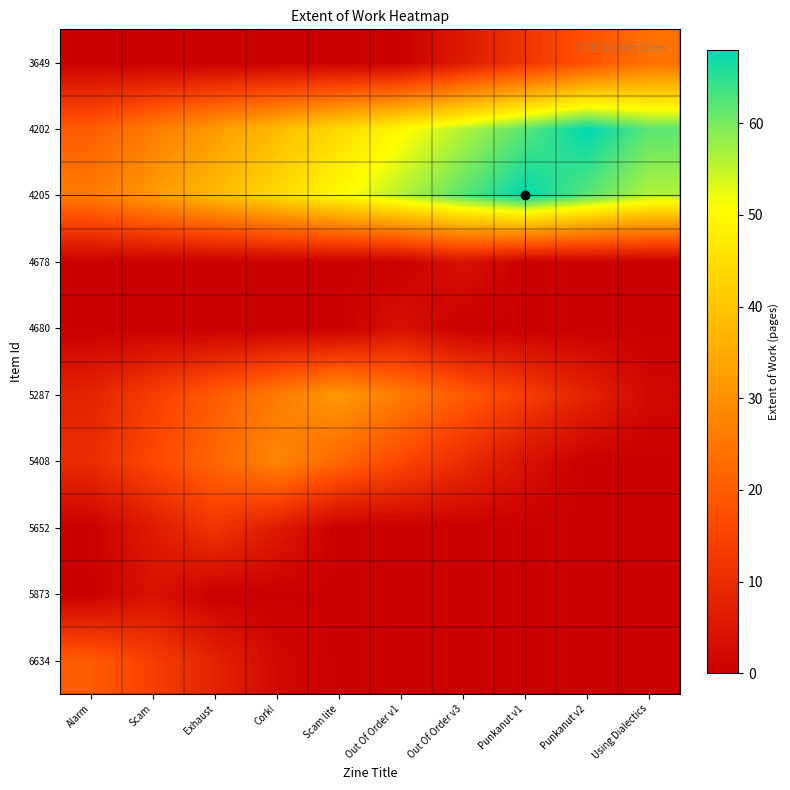

At how many categories does at least one series exceed 15?

10